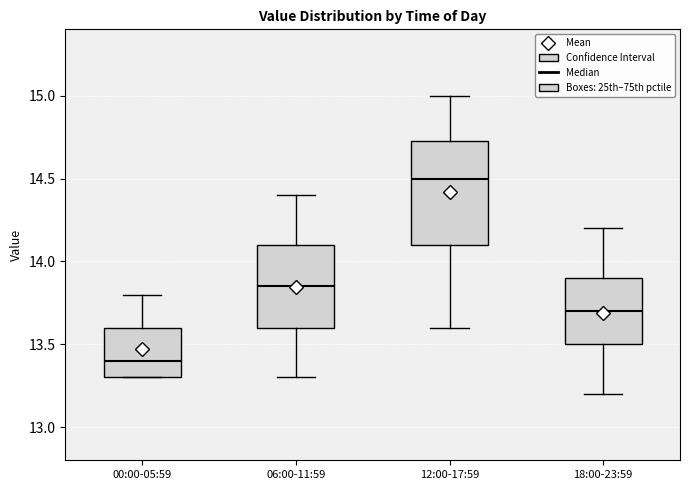

Which box has the highest median line?

12:00-17:59